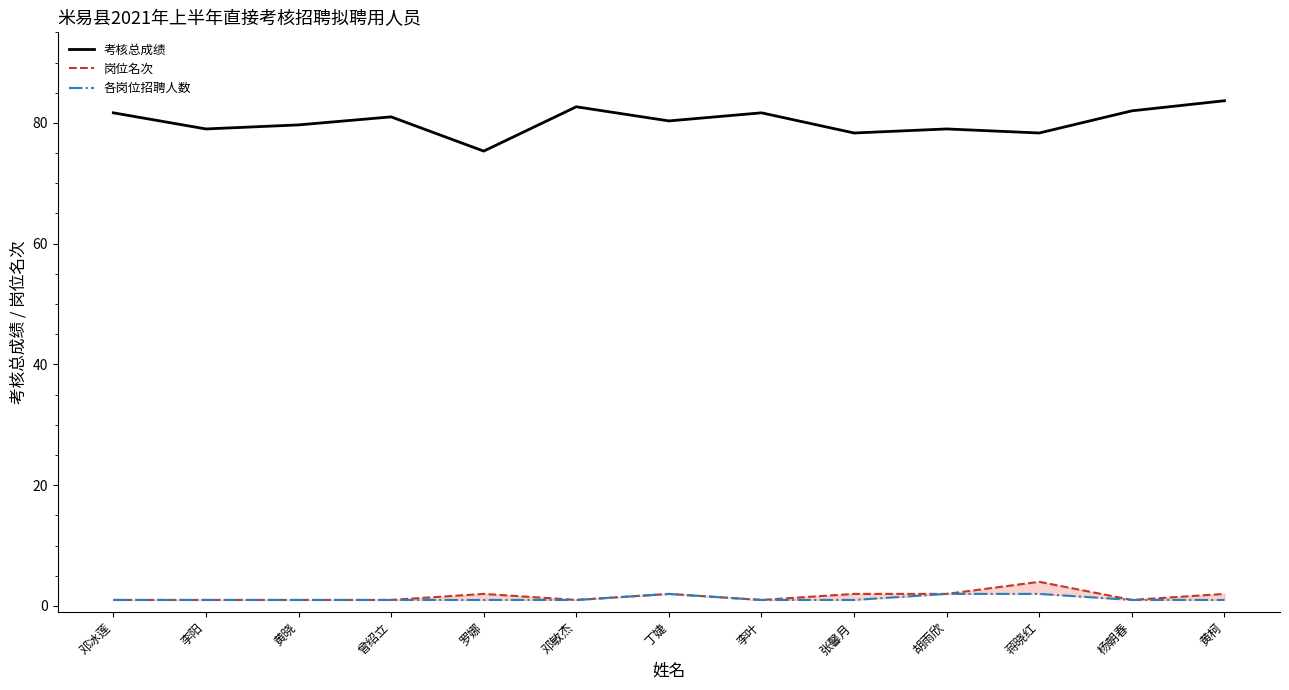

Count the number of data series in this chart.

3